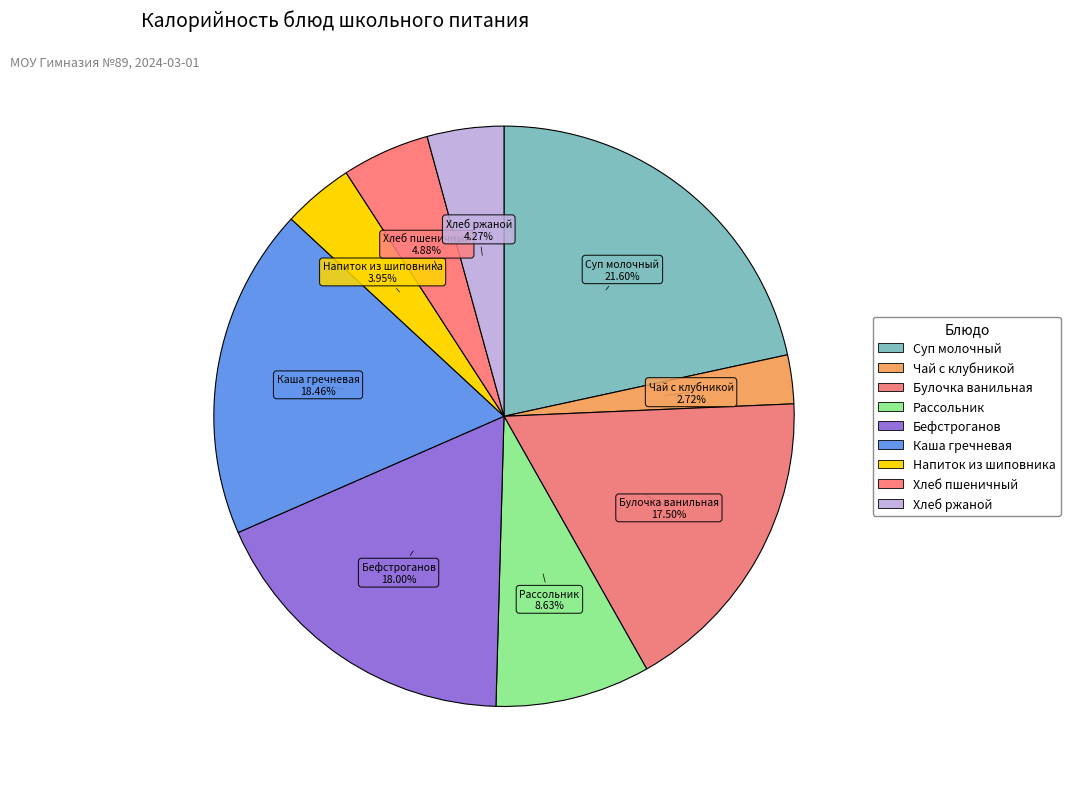

How many slices are in this pie chart?

9